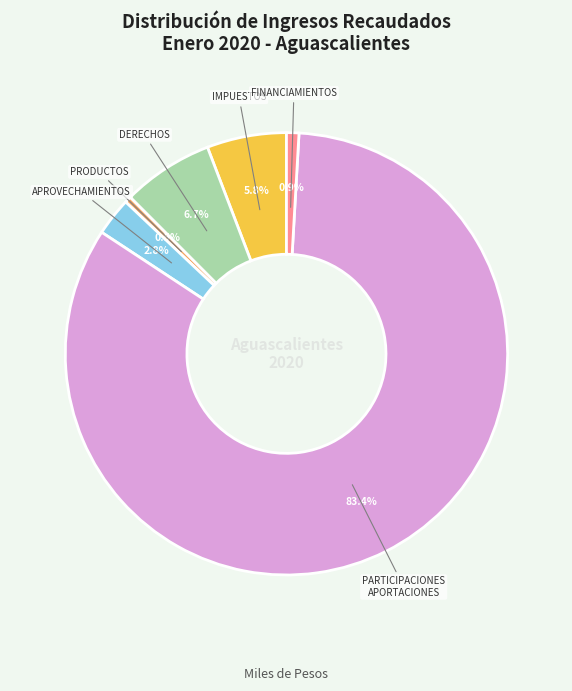

Is there a majority slice in this chart?

Yes